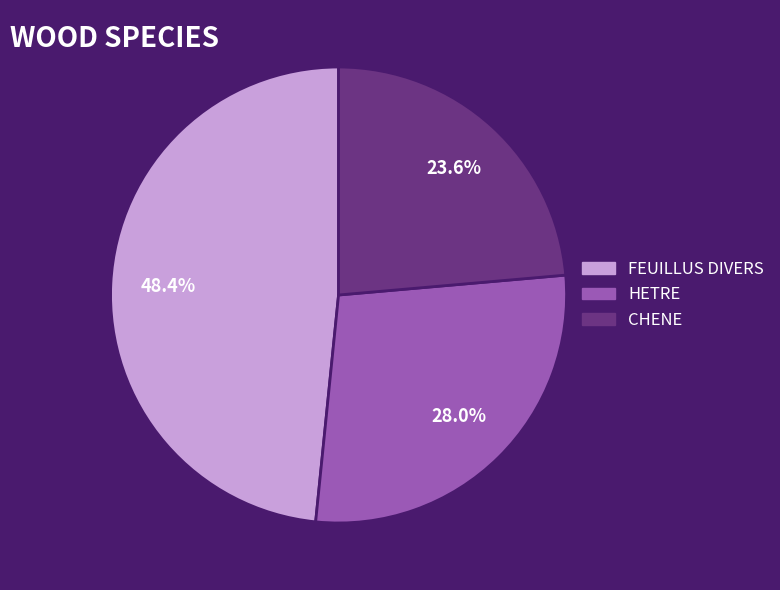

The FEUILLUS DIVERS slice represents 48% of the pie. True or false?

True